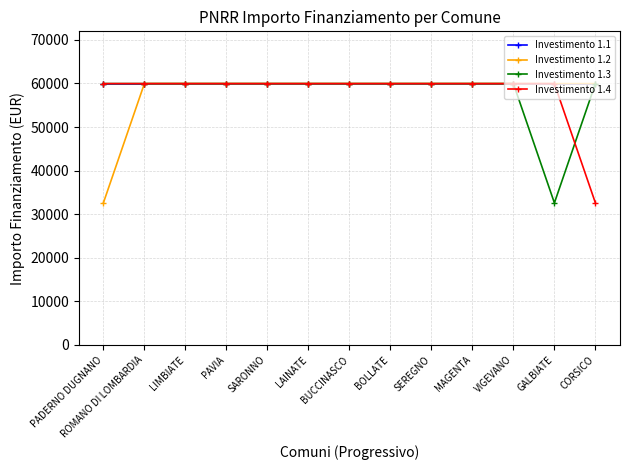

What is the total value across all series at BUCCINASCO?

239864